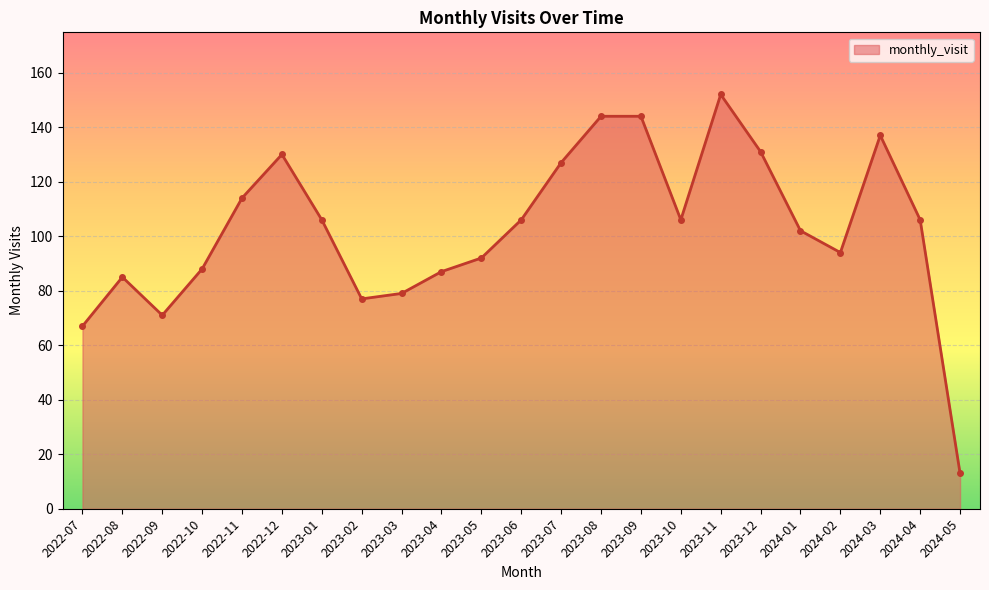

Where is the first local maximum?

2022-08